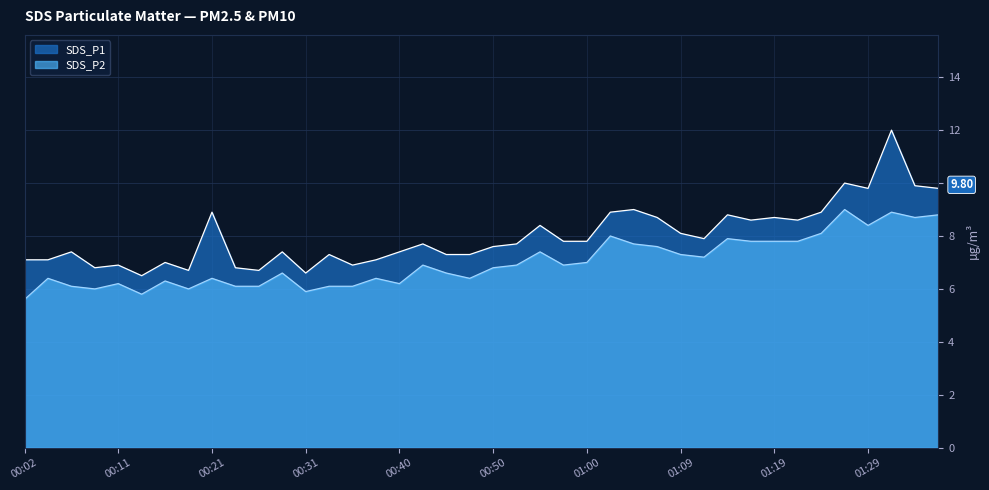

What is the average value of the SDS_P2 series?

7.0